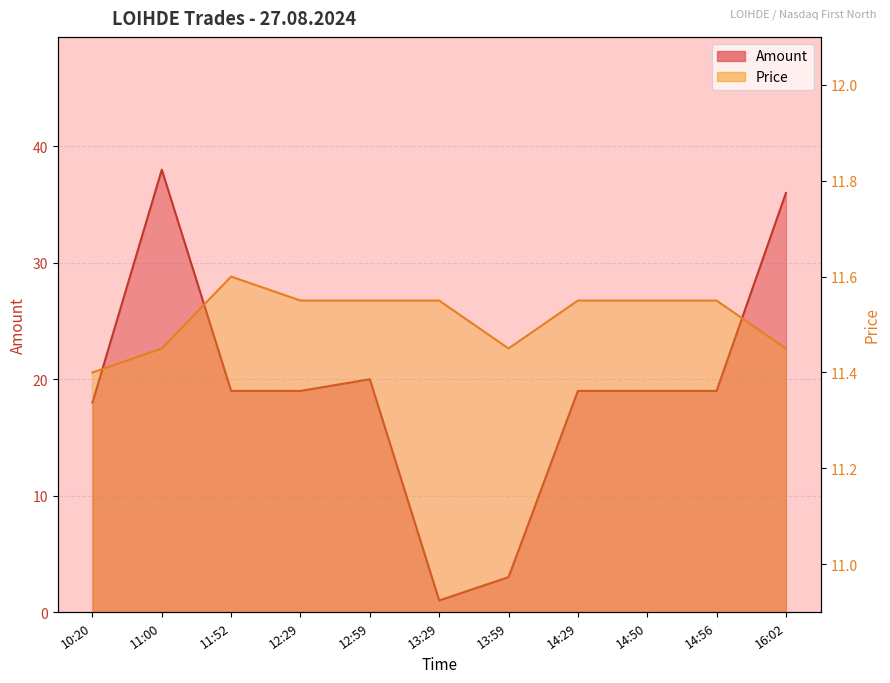

Which series has the largest range (max minus min)?

Amount